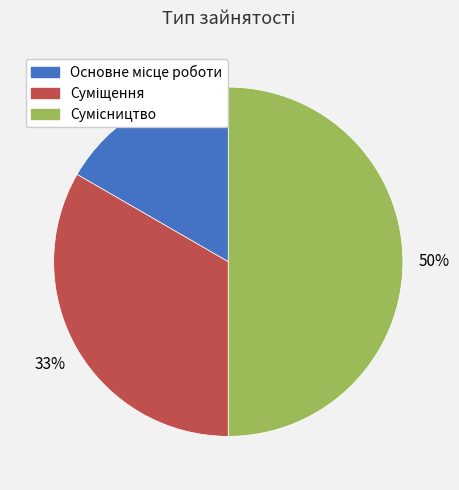

To the nearest percent, what is the difference between the largest and smallest slice percentages?

33%